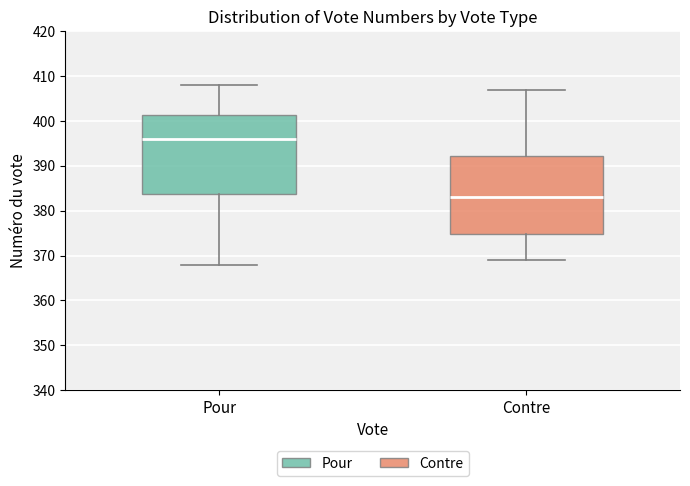

Where does the lower whisker of the box for Pour end on the y-axis? The values are not printed on the chart, so give them approximately, as read against the axis.

368